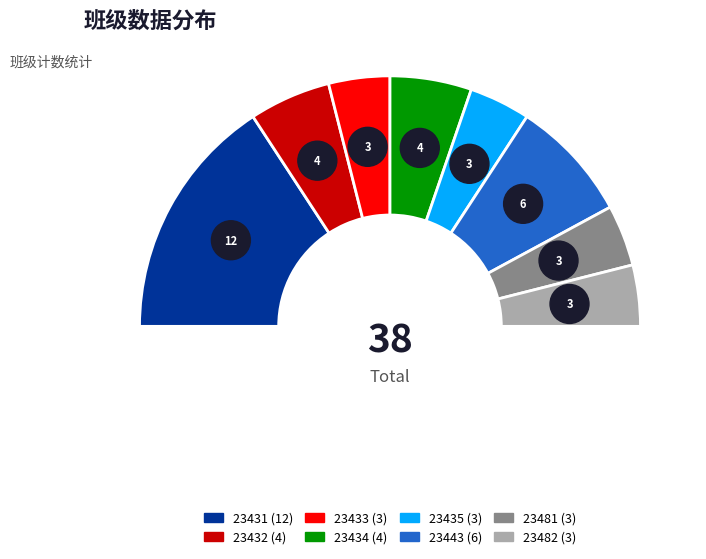

What is the largest slice in the pie chart?

23431